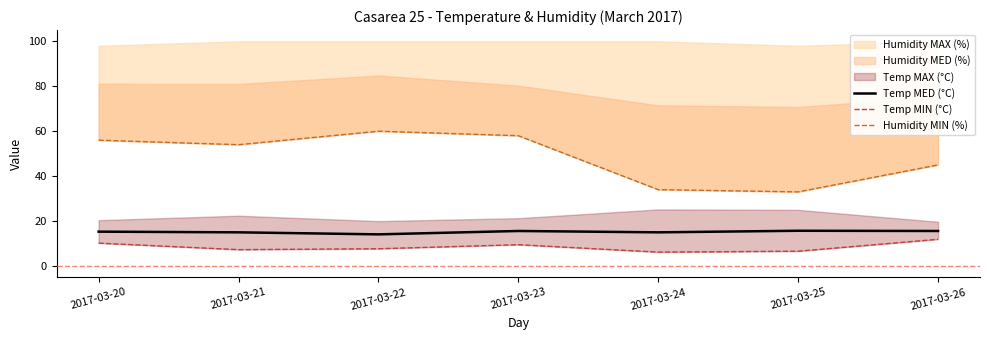

What is the lowest value of the Temp MED (°C) series?

14.1